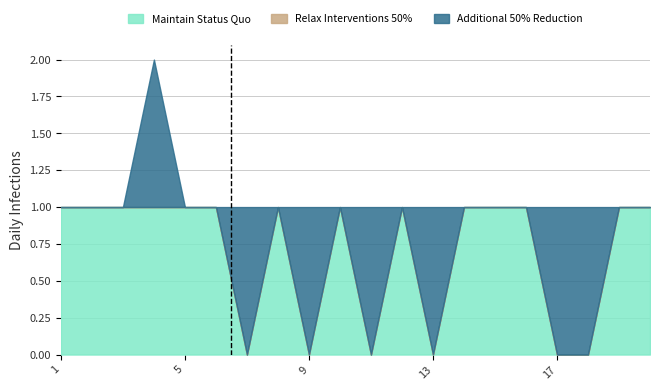

True or false: Relax Interventions 50% and Additional 50% Reduction cross at least once.

False